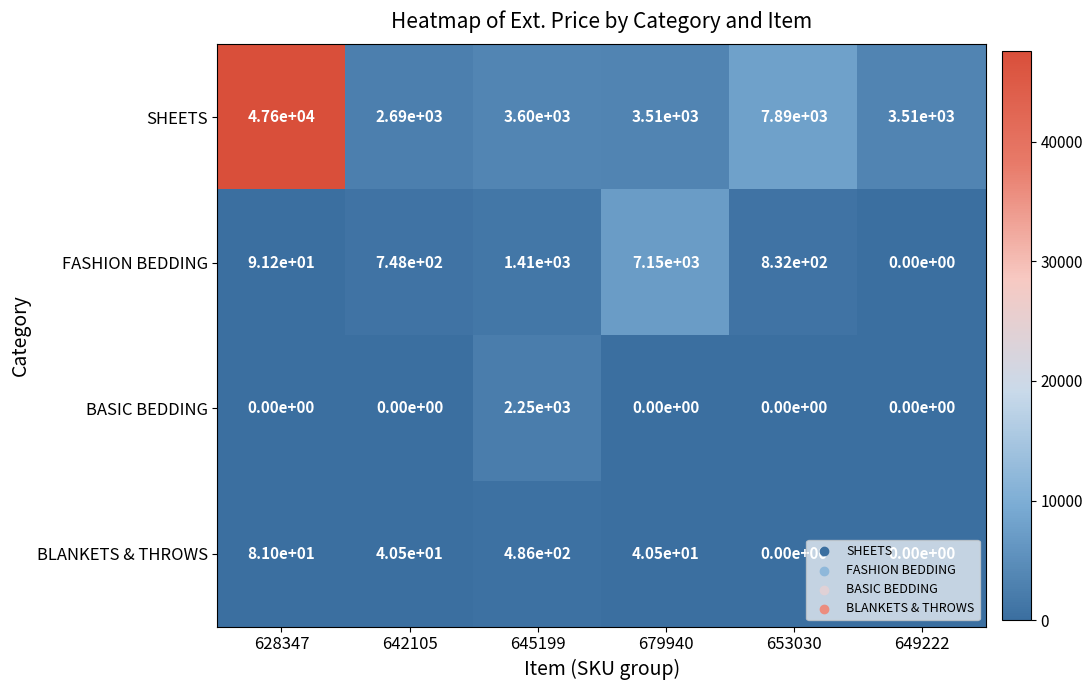

How many values in the SHEETS series are below 3600?

3